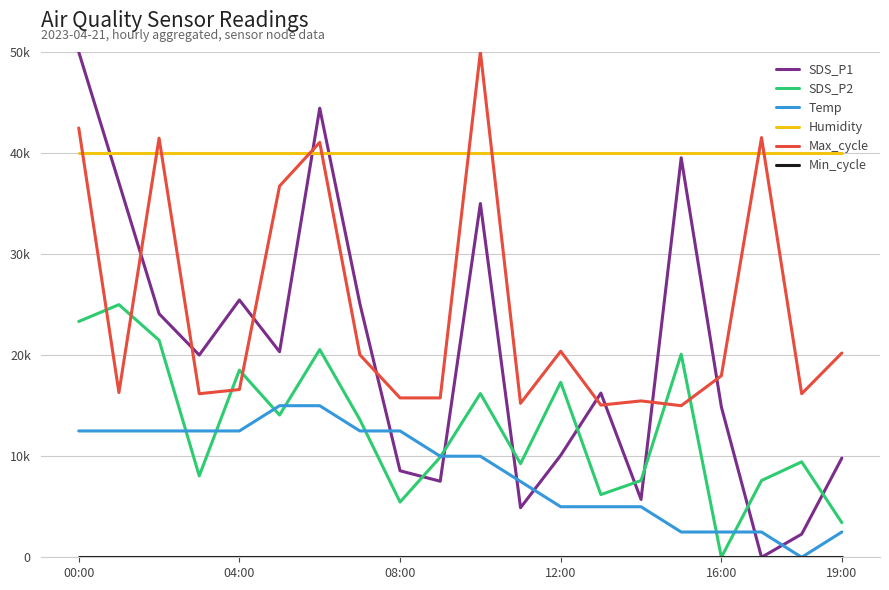

True or false: Humidity has more than 1 interior local peaks.

False